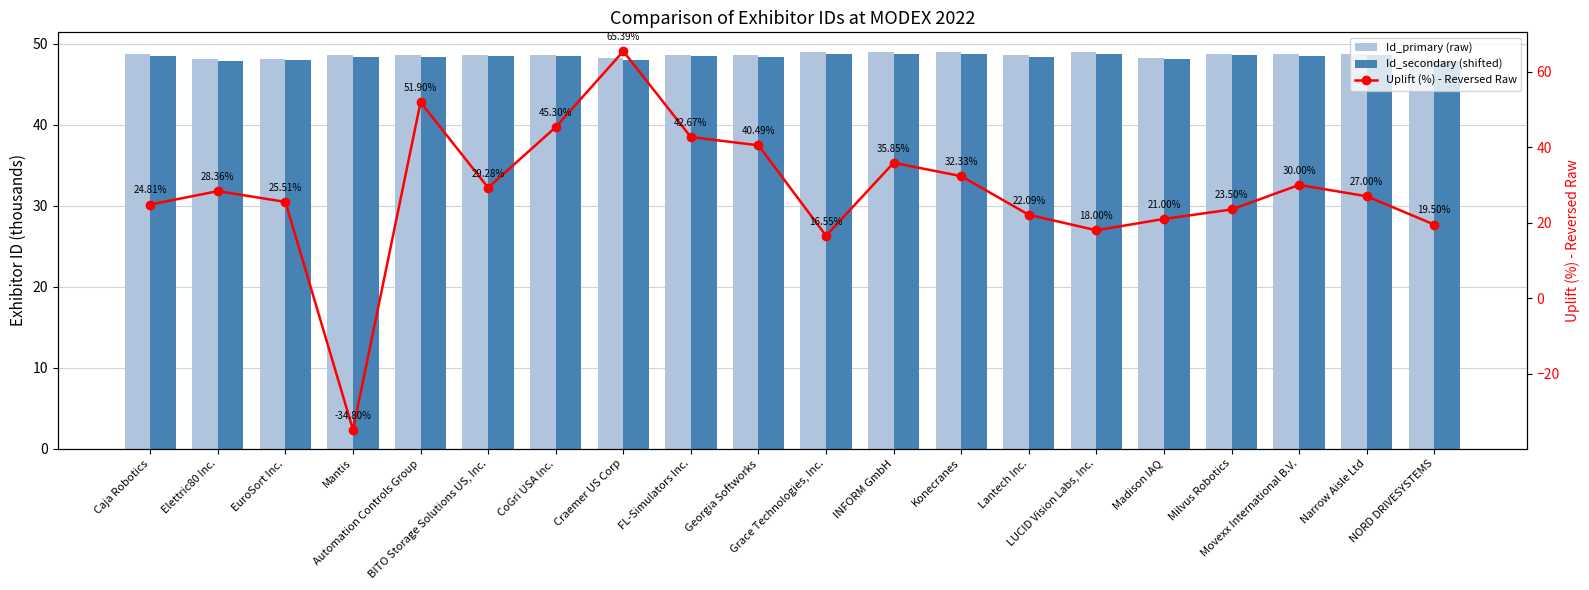

At which category is the sum across all series the highest?

Craemer US Corp